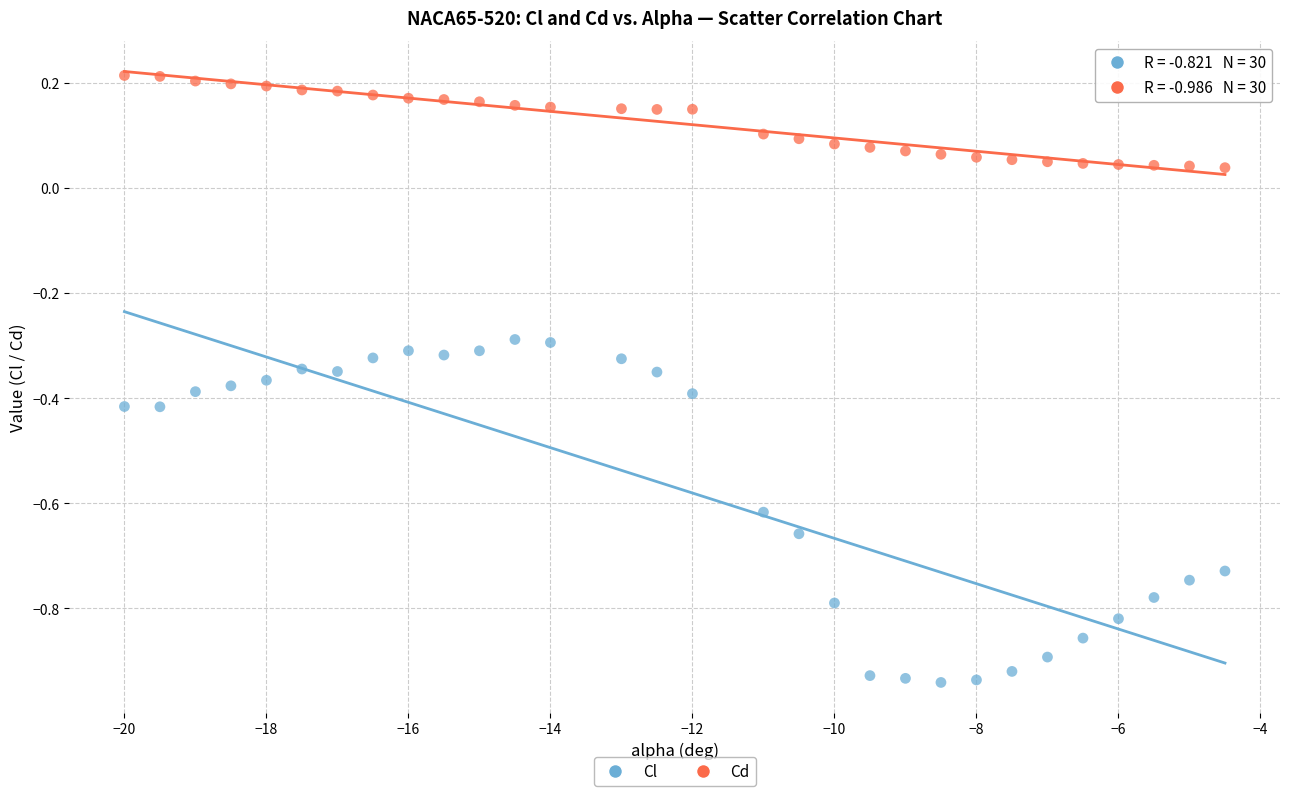

Across all data points, what is the range of Y values (max minus min)?

1.2